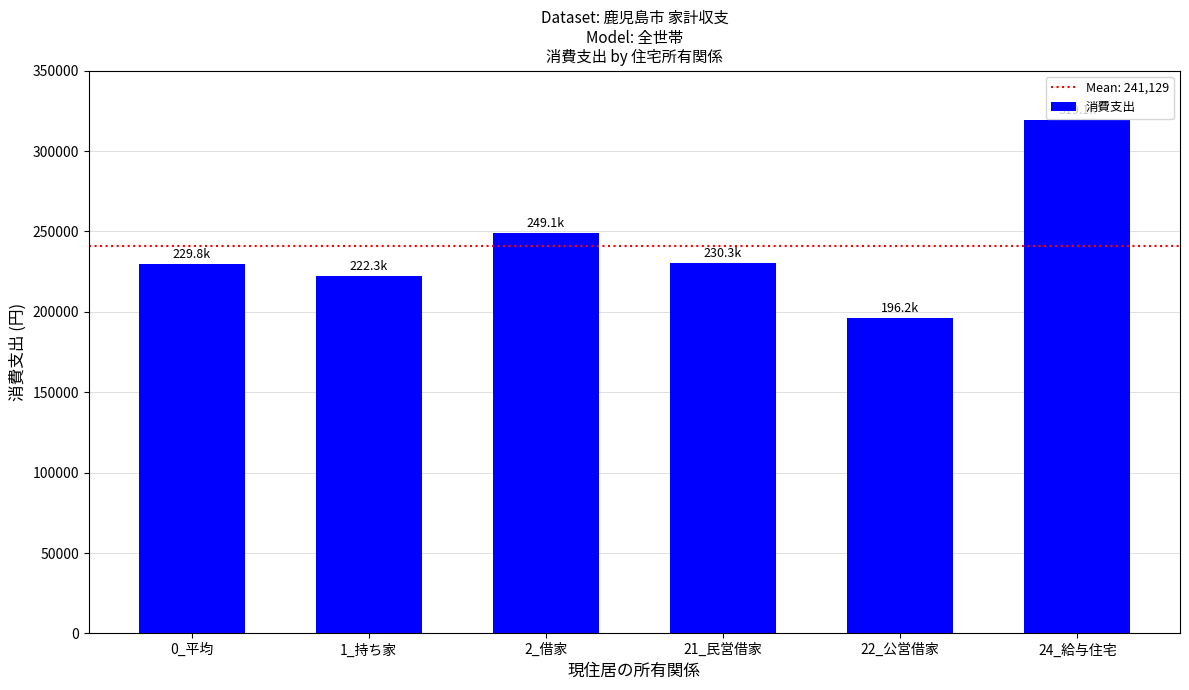

Which category has the lowest value across all series?

22_公営借家